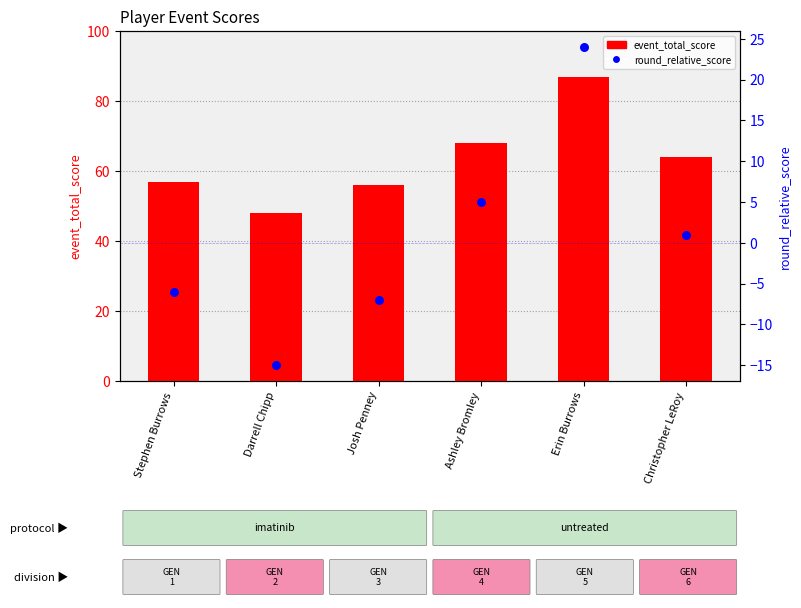

Is the value of event_total_score at Erin Burrows greater than the value of round_relative_score at Erin Burrows?

Yes